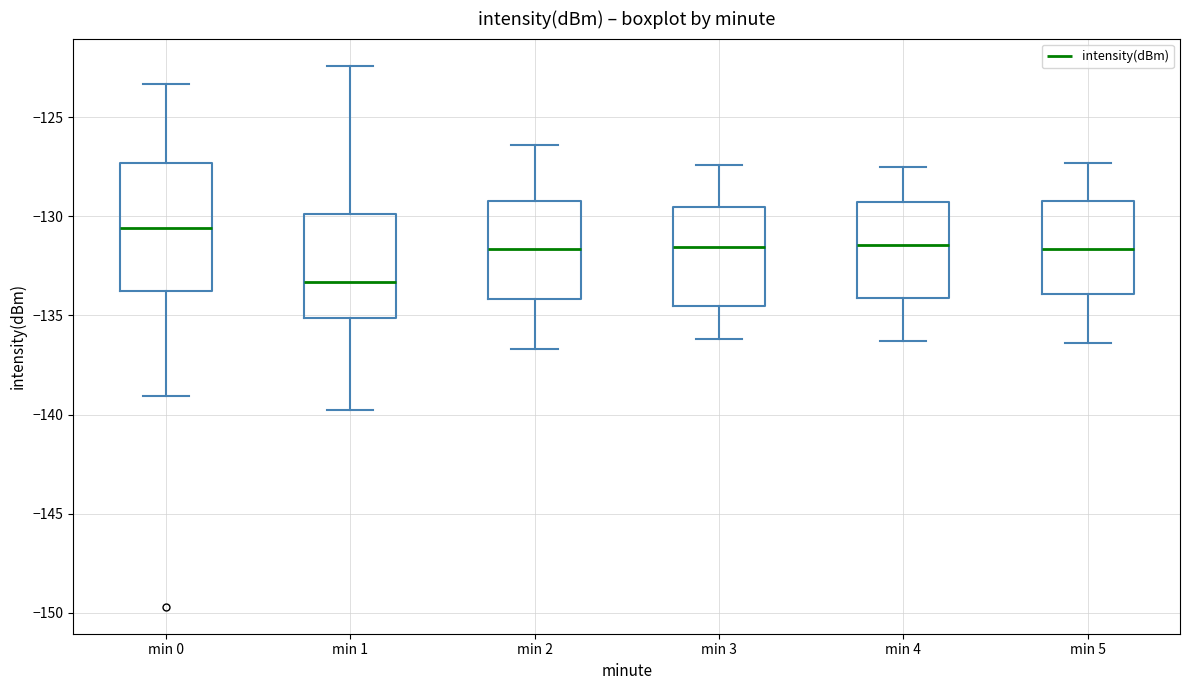

Where does the upper whisker of the box for min 4 end on the y-axis? The values are not printed on the chart, so give them approximately, as read against the axis.

-127.5